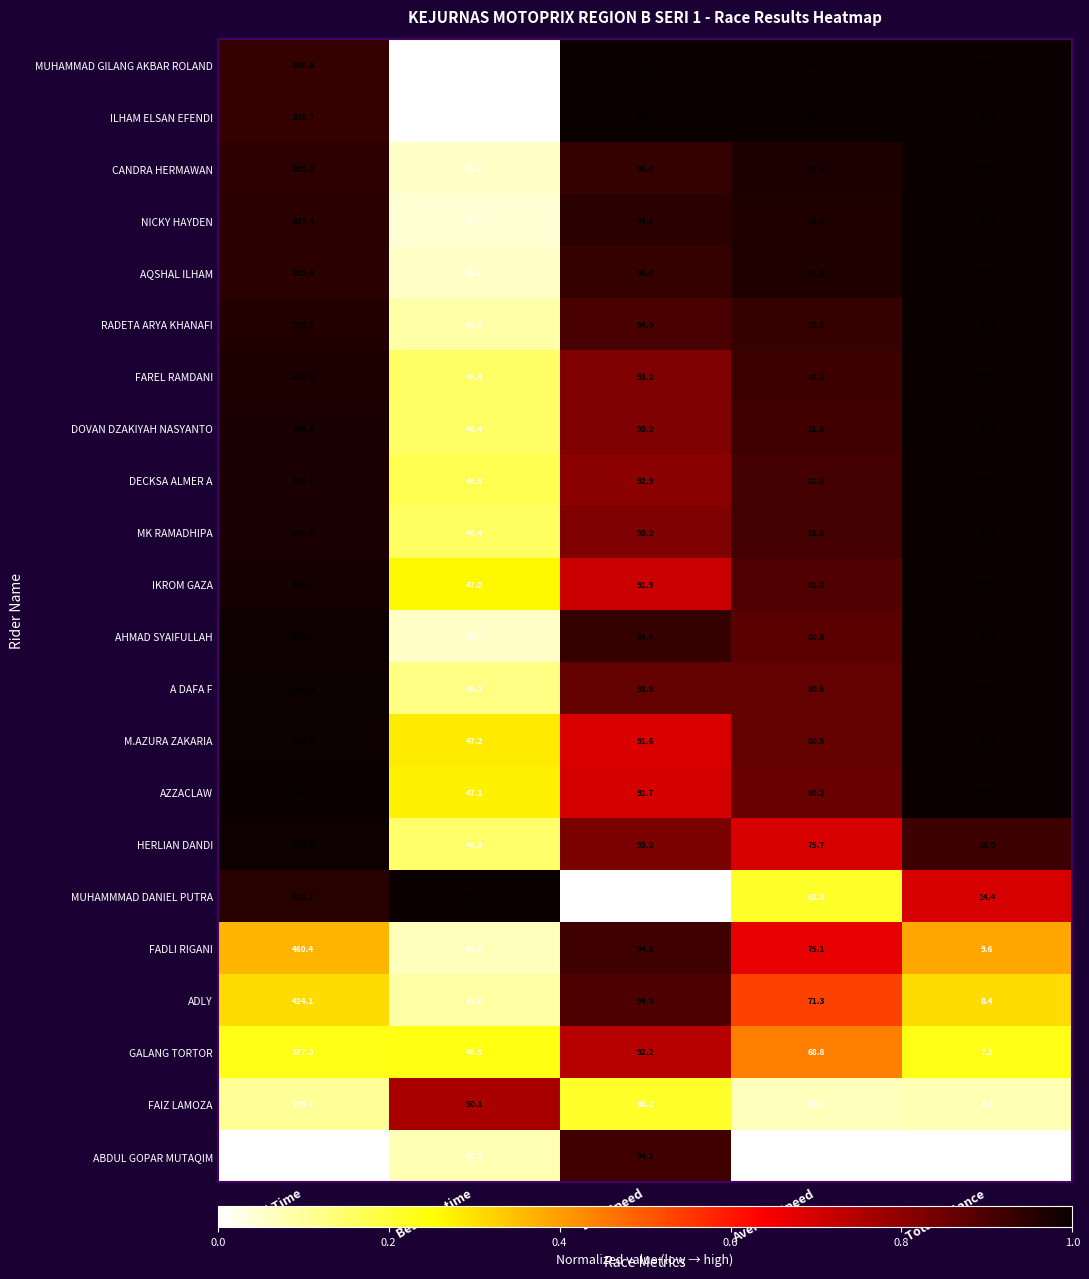

What is the sum of the AZZACLAW values at Best Speed and Best Lap time?

138.8